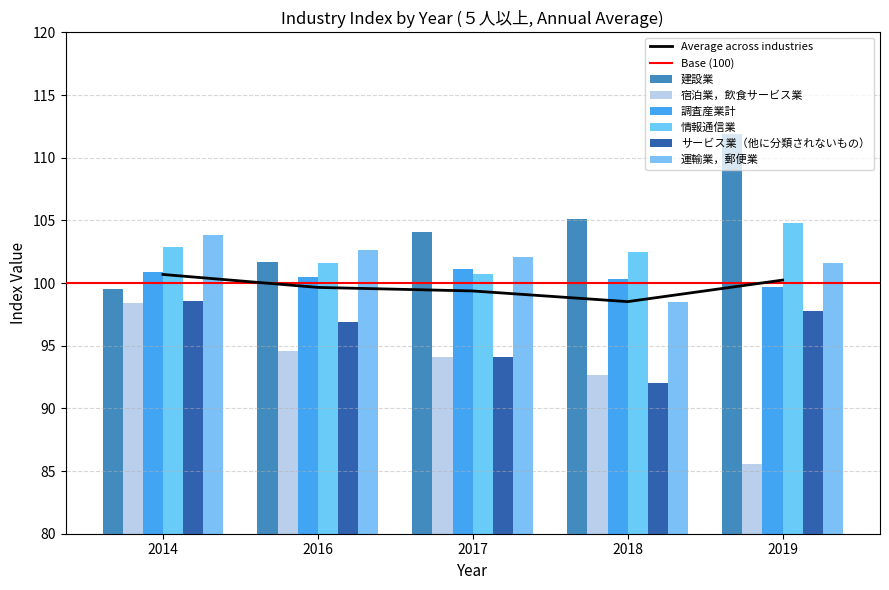

Between 2018 and 2017, which is larger?

2018